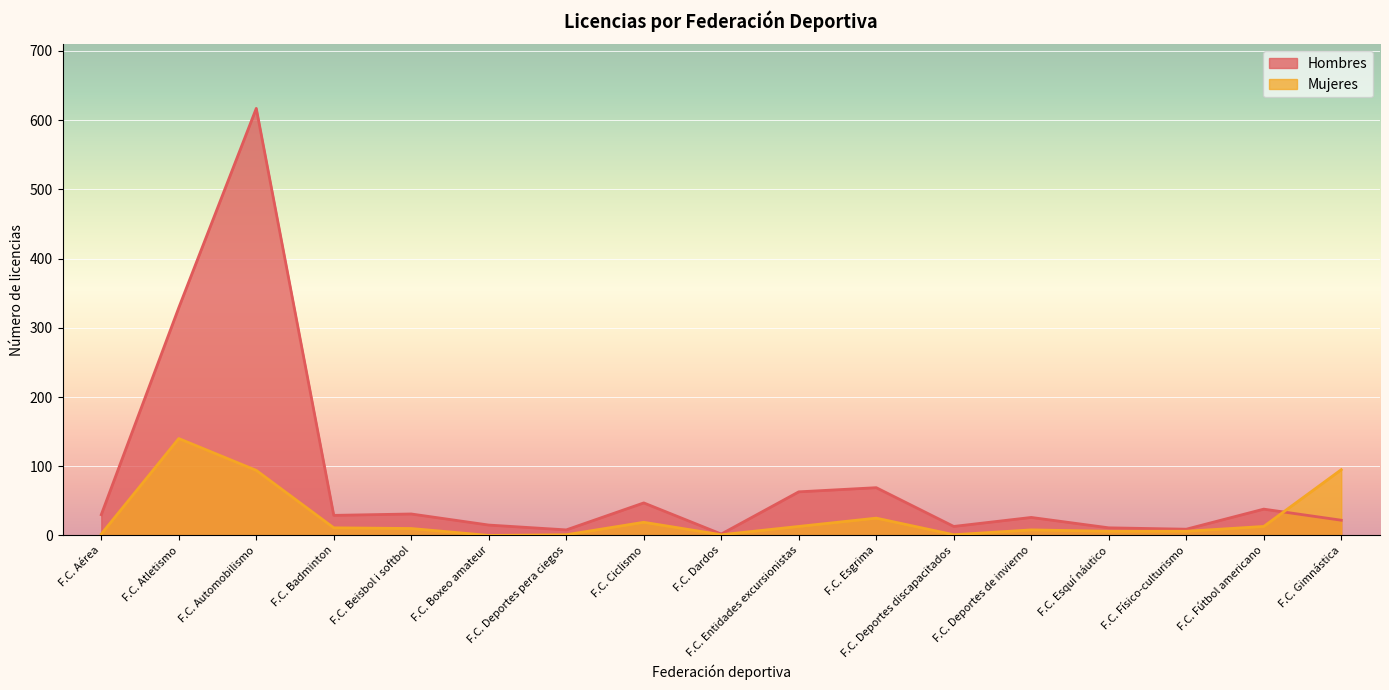

What is the greatest value displayed?

617